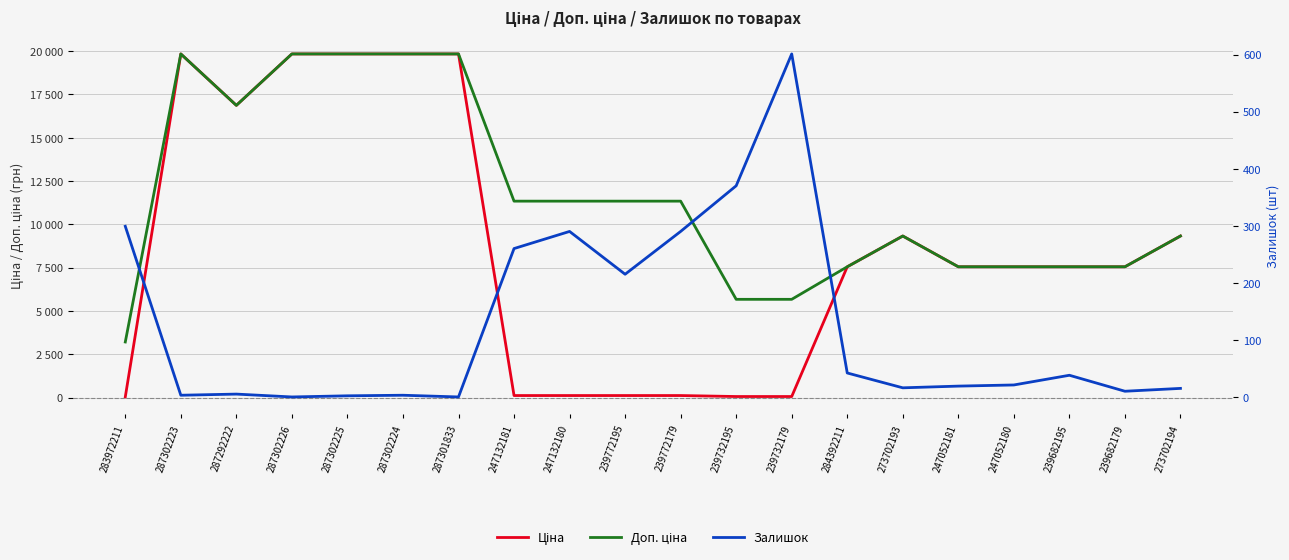

What is the total value across all series at 273702194?

18657.8